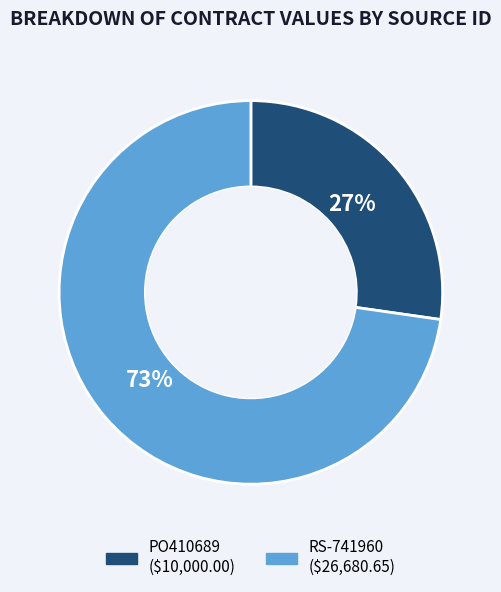

Does RS-741960 represent more than half of the total?

Yes